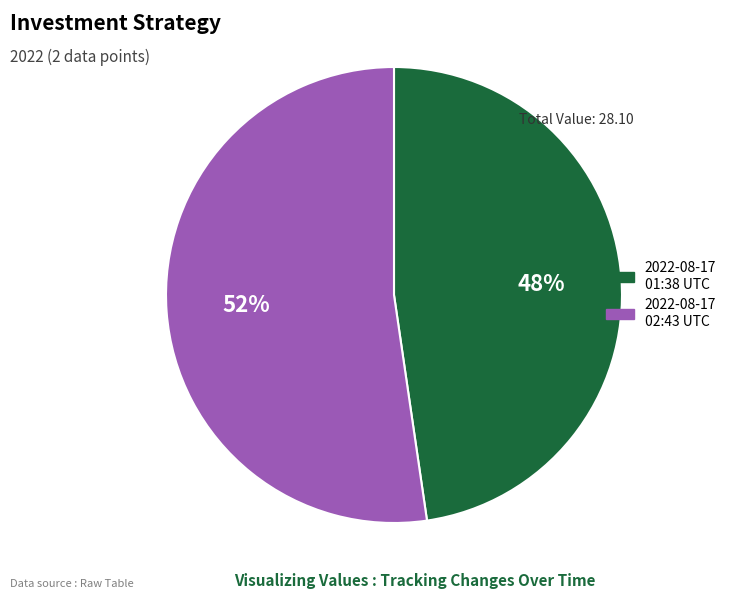

To the nearest percent, what percentage of the pie is 2022-08-17 01:38 UTC?

48%